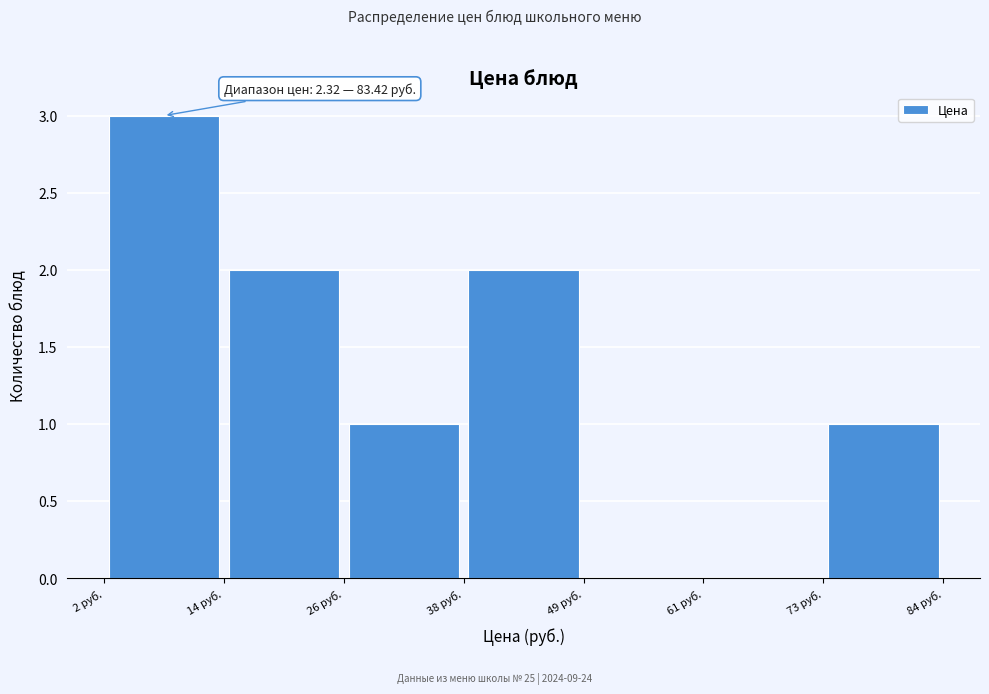

Which range on the x-axis has the tallest bar?

2 to 14